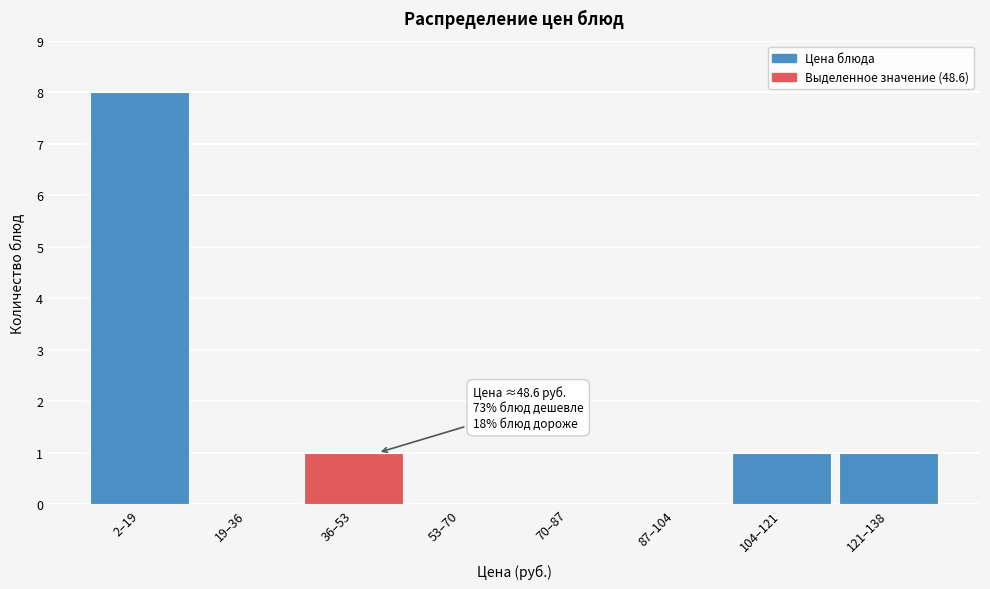

Reading left to right, transcribe all the data shown in this chart.

2–19=8	19–36=0	36–53=1	53–70=0	70–87=0	87–104=0	104–121=1	121–138=1